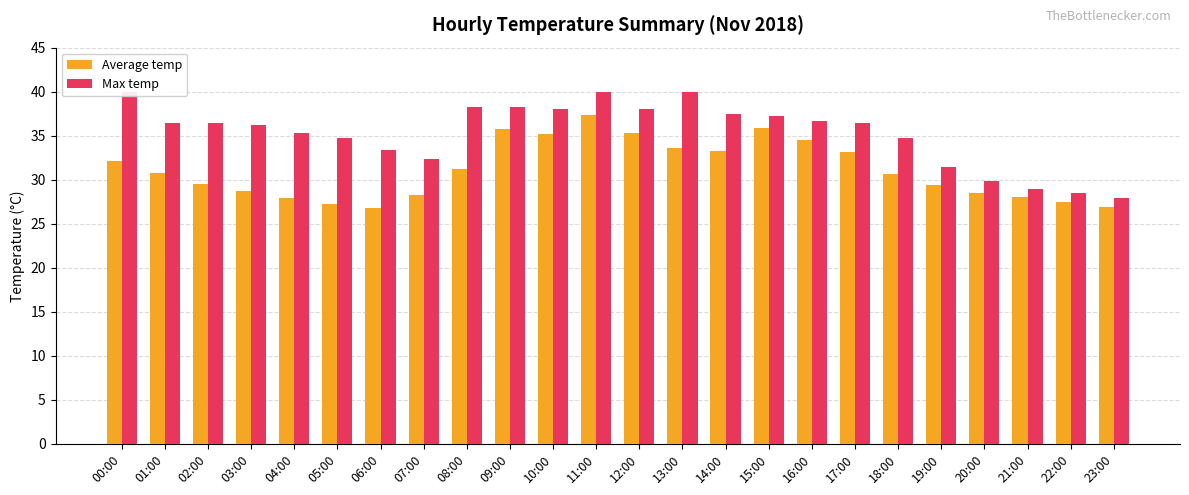

At which category does the chart reach its peak across all series?

00:00